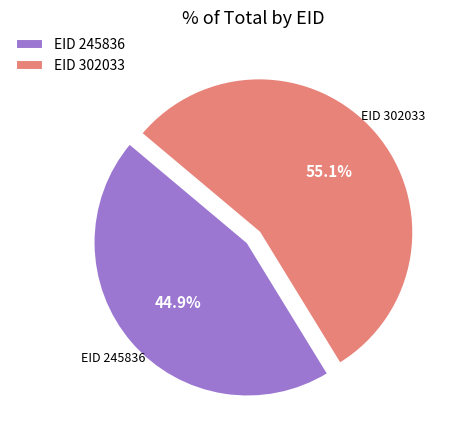

Is there a majority slice in this chart?

Yes